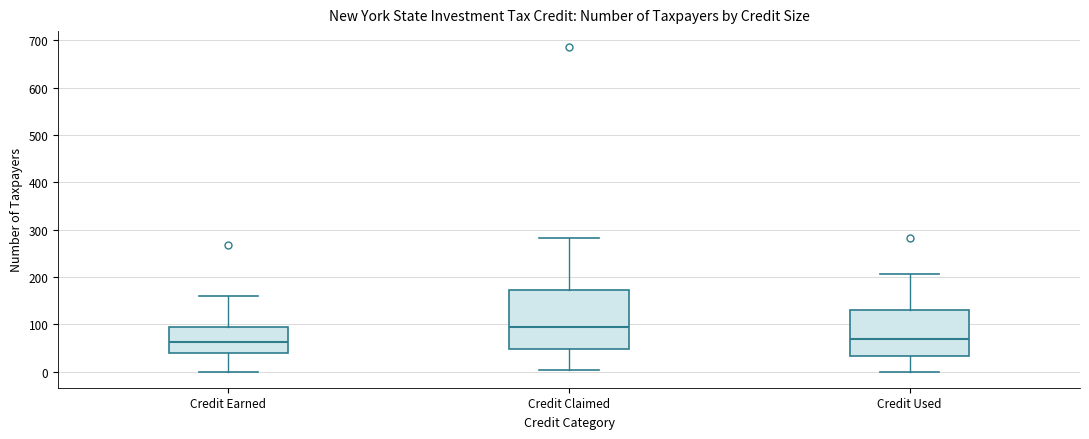

Reading left to right, read every box against the y-axis: the position of its median line, the range the box covers, and the ends of its whiskers. The values are not printed on the chart, so give them approximately, as read against the axis.

Credit Earned: median 60, box 40 to 100, whiskers 0 to 160
Credit Claimed: median 100, box 50 to 170, whiskers 0 to 280
Credit Used: median 70, box 30 to 130, whiskers 0 to 210